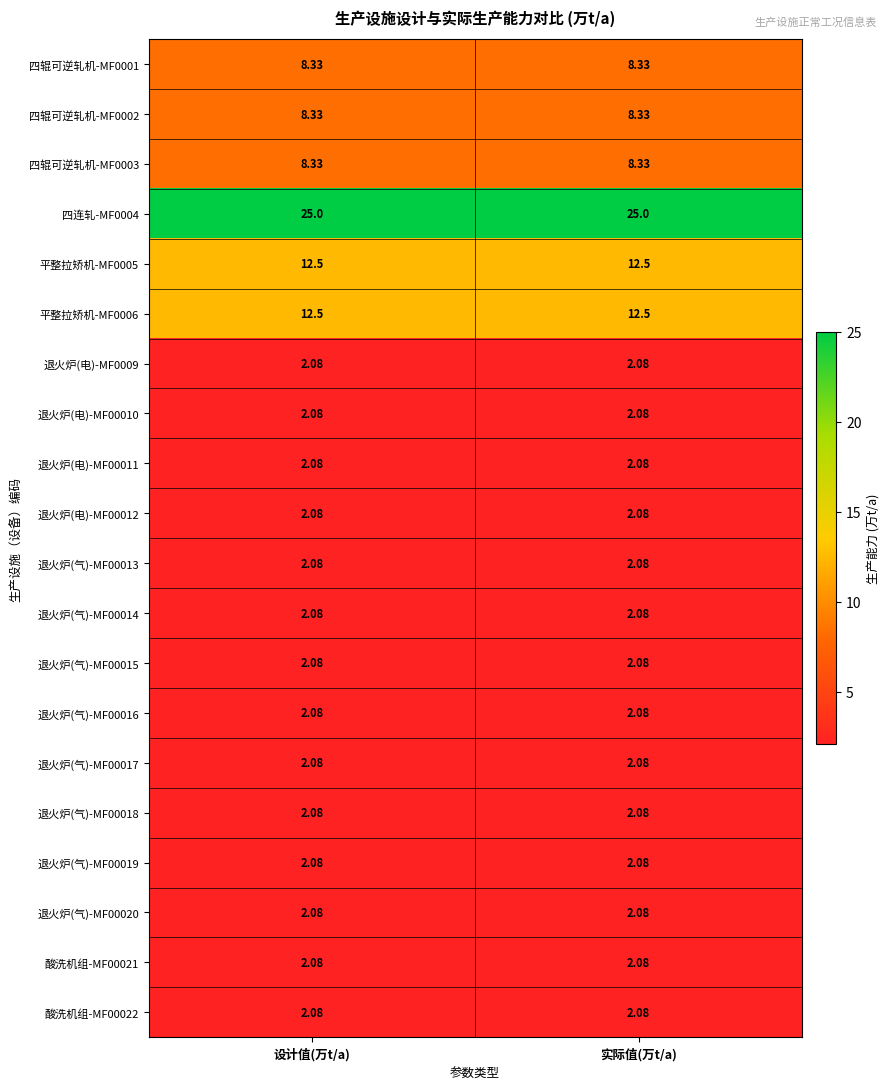

Is the value of 四辊可逆轧机-MF0003 at 设计值(万t/a) greater than the value of 退火炉(电)-MF00011 at 实际值(万t/a)?

Yes